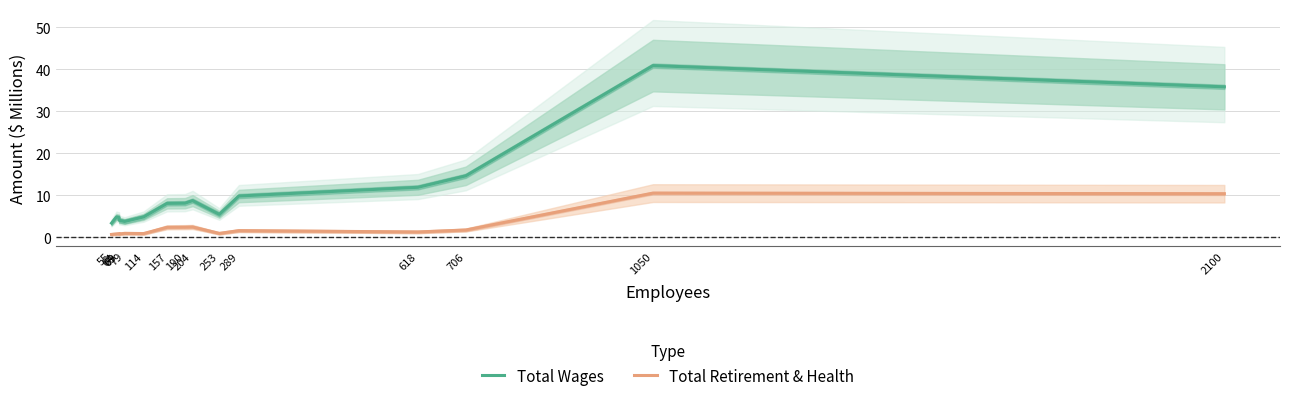

How many lines are shown in the chart?

2